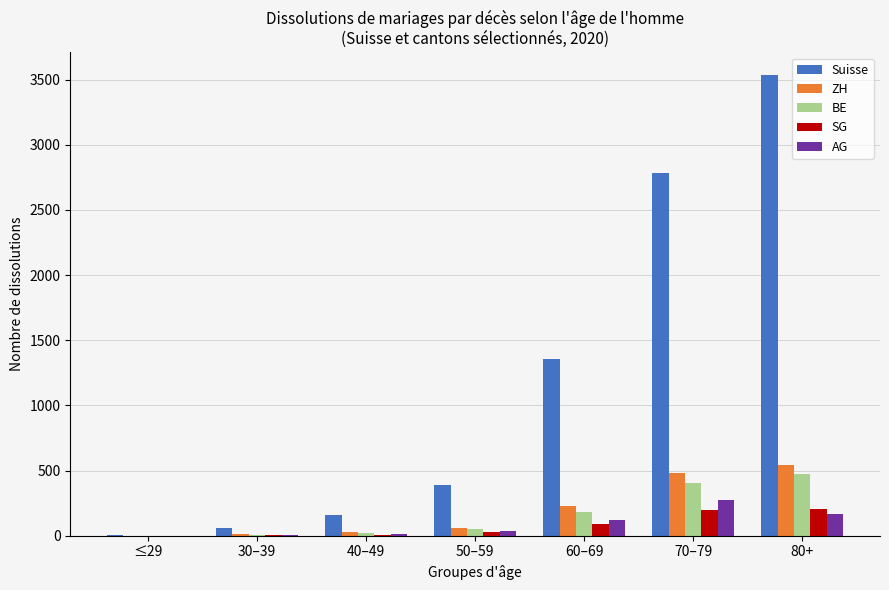

What is the maximum value for BE?

476